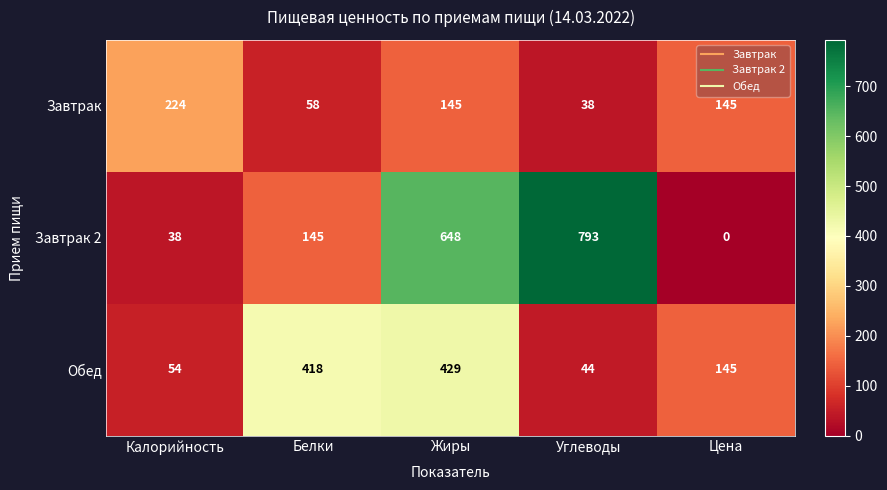

True or false: Завтрак 2 has a value of 145 at Белки.

True